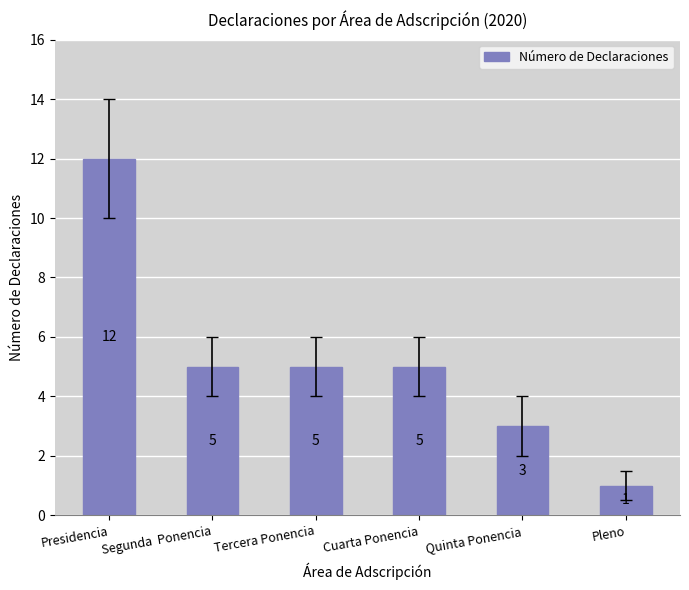

What is the difference between the maximum and second lowest values?

9